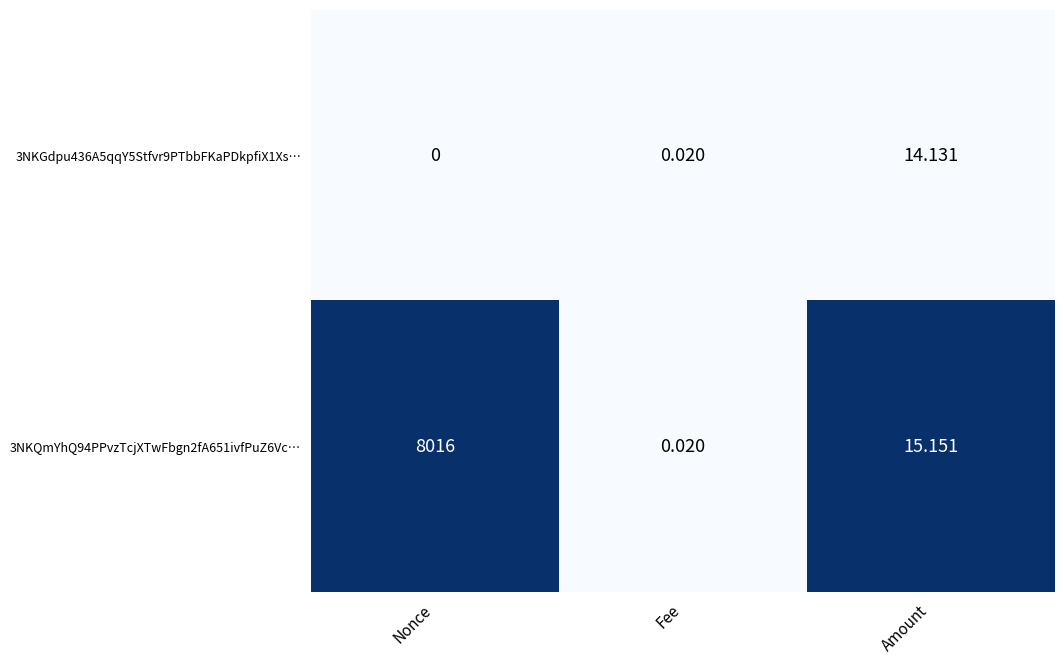

Which series has the largest total across all categories?

3NKQmYhQ94PPvzTcjXTwFbgn2fA651ivfPuZ6Vc…